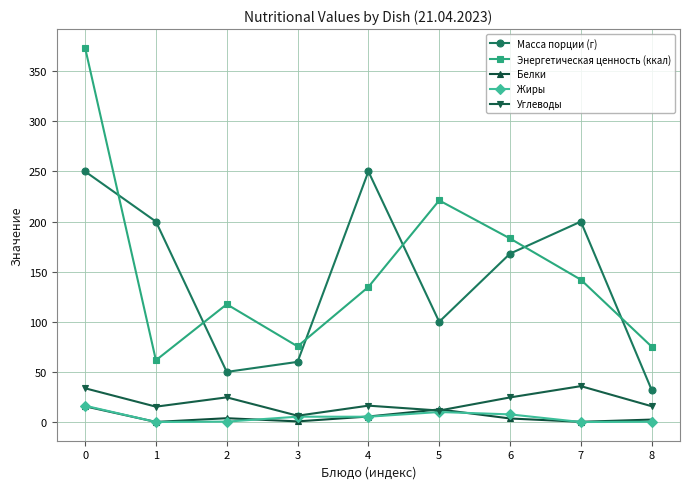

How many values in the Масса порции (г) series are below 168?

4